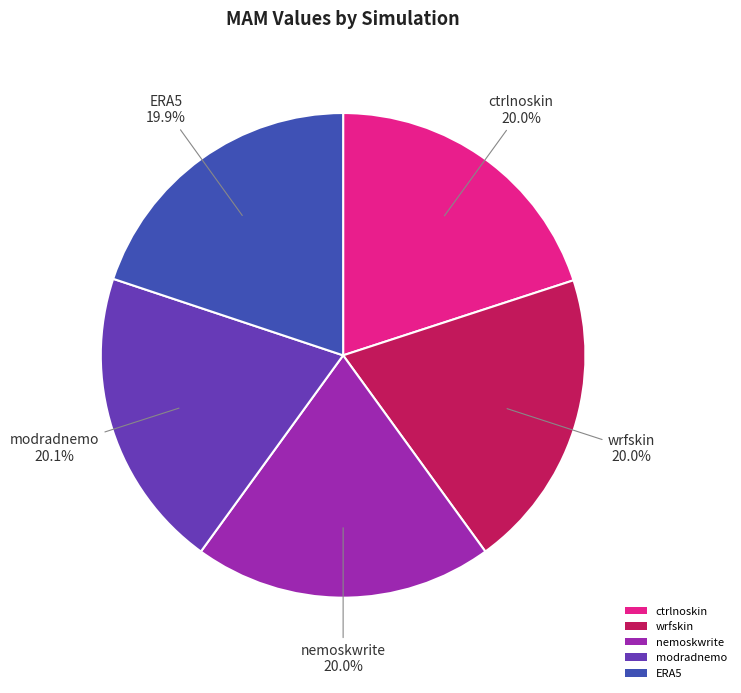

Approximately how many times larger is the value at wrfskin compared to ctrlnoskin?

1.0